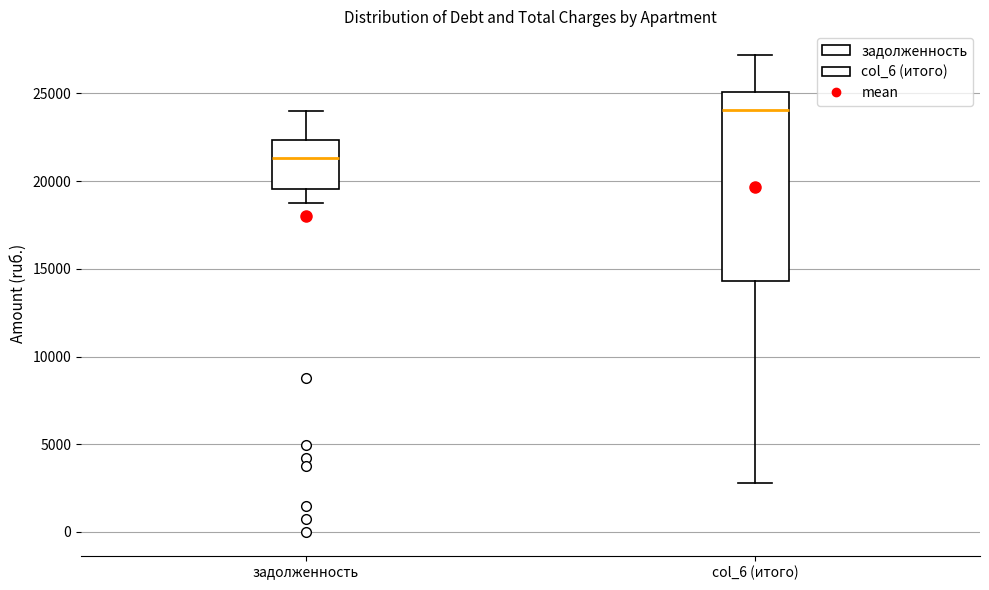

Where does the lower whisker of the box for col_6 (итого) end on the y-axis? The values are not printed on the chart, so give them approximately, as read against the axis.

3000